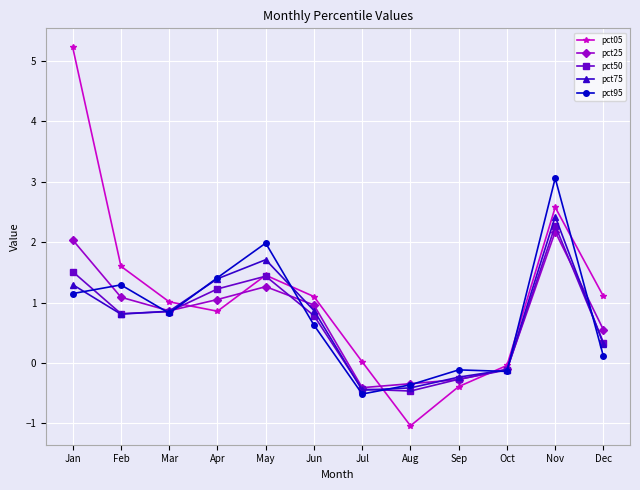

What are all the series names shown in the legend?

pct05, pct25, pct50, pct75, pct95